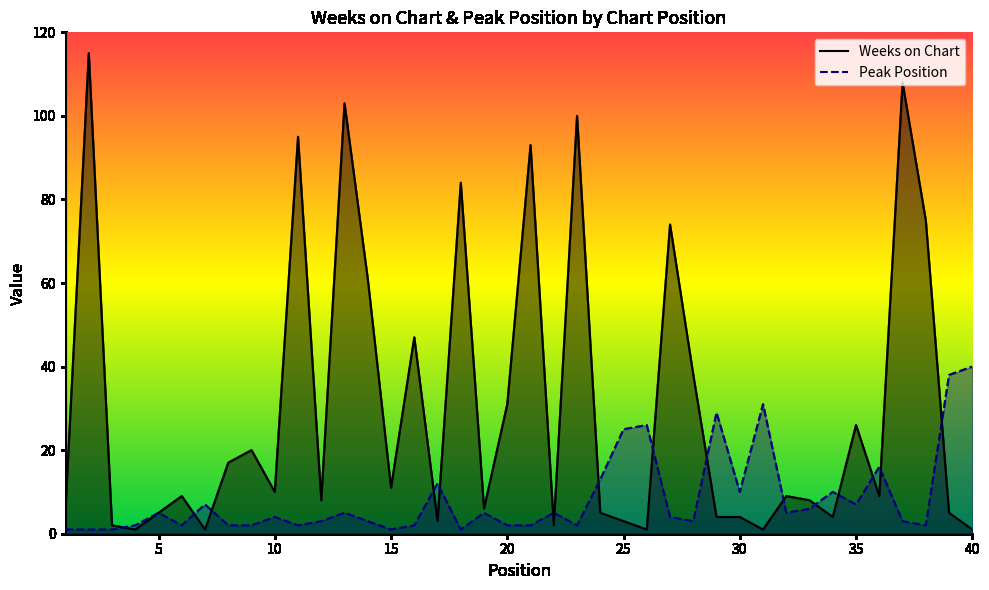

Reading left to right, transcribe all the data shown in this chart.

Weeks on Chart: 6	115	2	1	5	9	1	17	20	10	95	8	103	61	11	47	3	84	6	31	93	2	100	5	3	1	74	38	4	4	1	9	8	4	26	9	108	75	5	1
Peak Position: 1	1	1	2	5	2	7	2	2	4	2	3	5	3	1	2	12	1	5	2	2	5	2	13	25	26	4	3	29	10	31	5	6	10	7	16	3	2	38	40